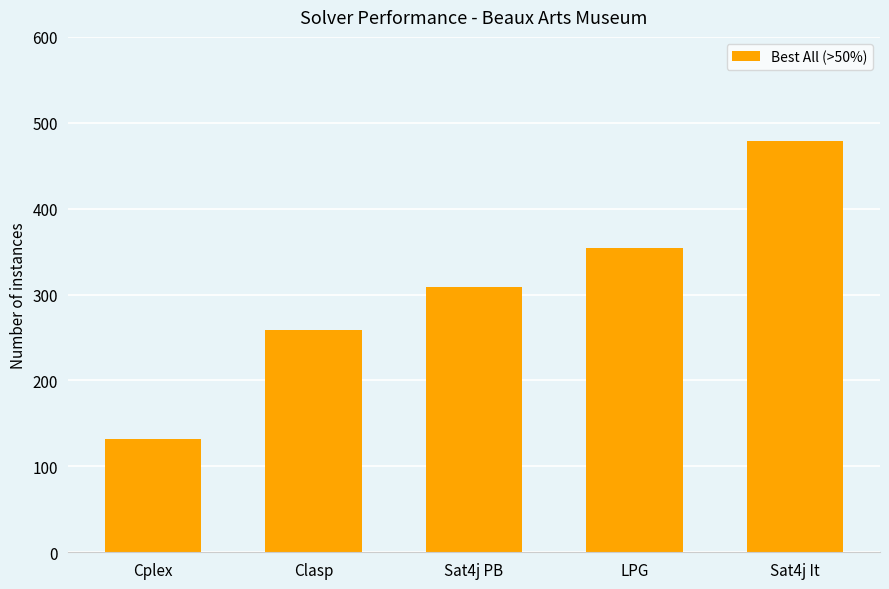

Is it true that the value at Sat4j It is 144?

False